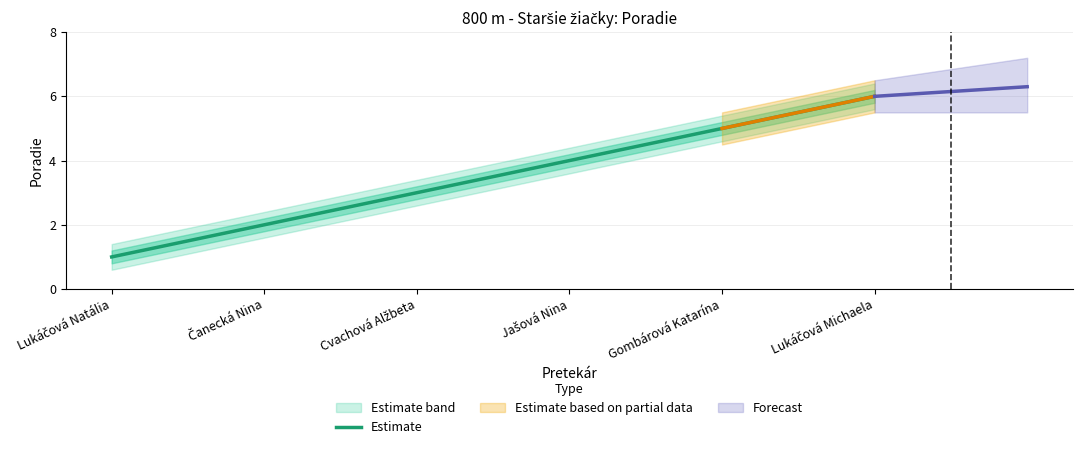

What is the ratio of the value at Lukáčová Natália to the value at Gombárová Katarína?

0.2